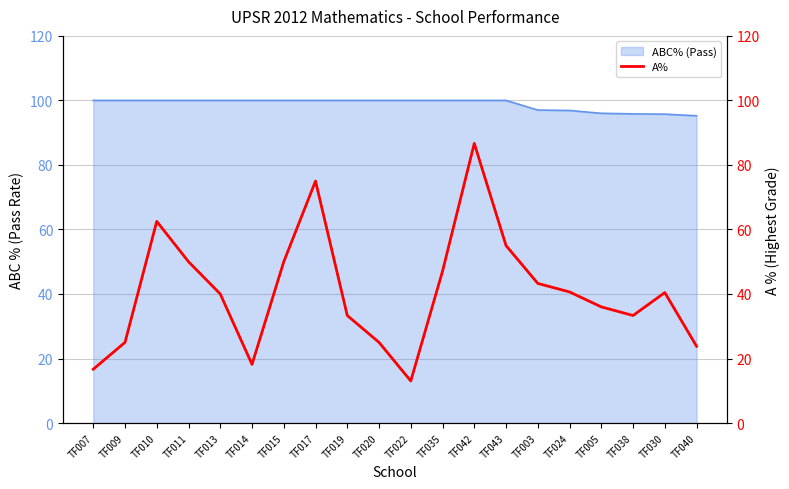

What position from the left is TF015?

7